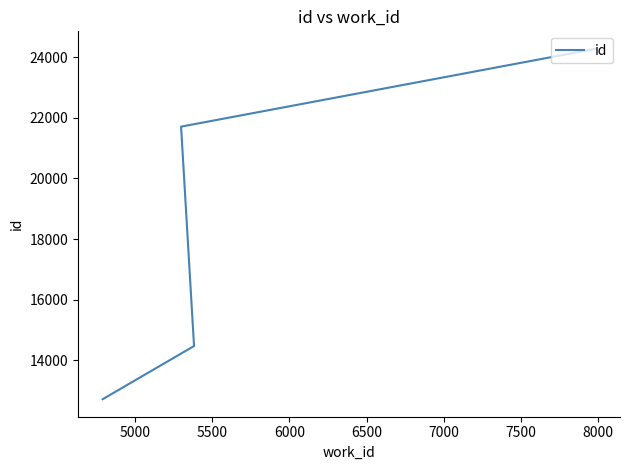

How many lines are shown in the chart?

1